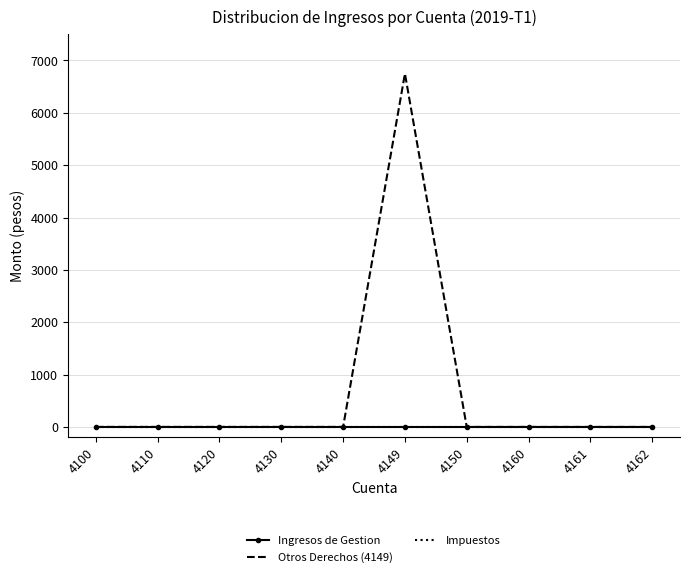

Is the value of Ingresos de Gestion at 4150 greater than the value of Impuestos at 4162?

No